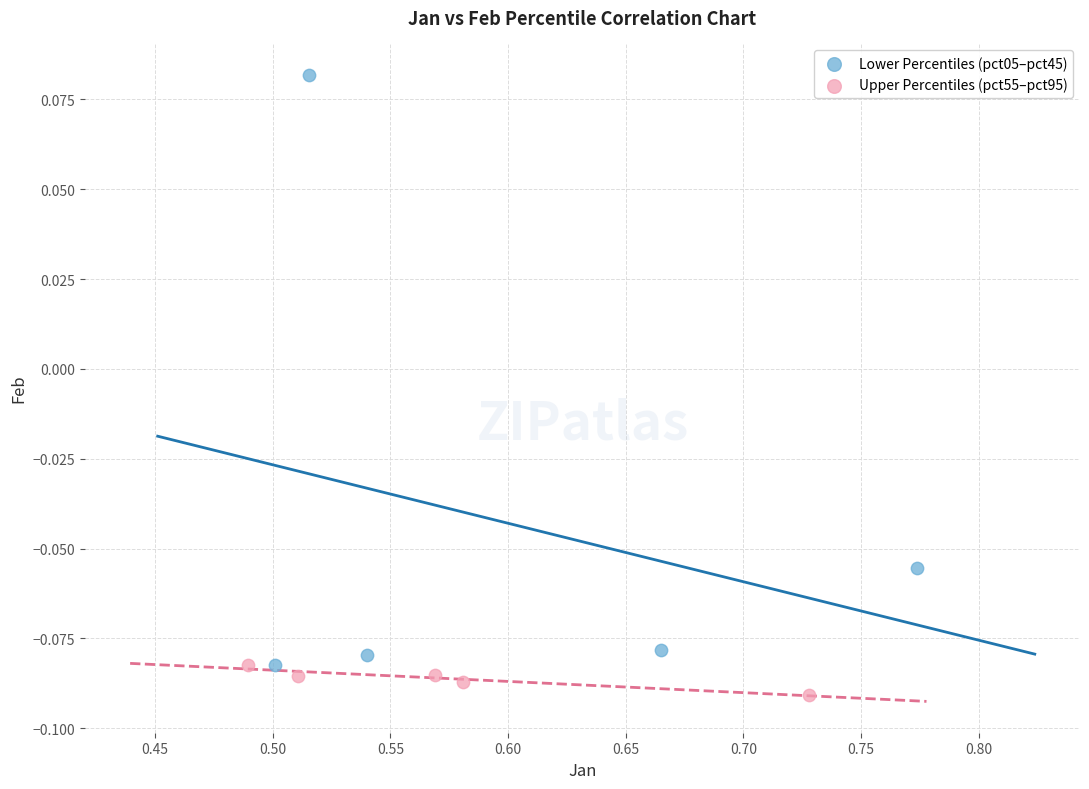

What are all the series names shown in the legend?

Lower Percentiles (pct05–pct45), Upper Percentiles (pct55–pct95)